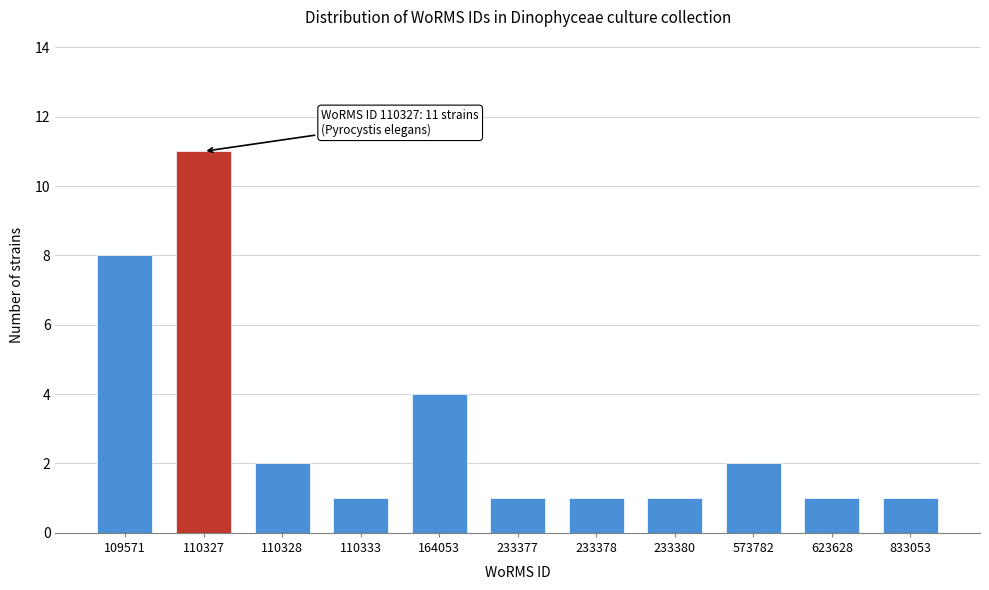

Reading right to left, list all the values displayed in this chart.

833053=1	623628=1	573782=2	233380=1	233378=1	233377=1	164053=4	110333=1	110328=2	110327=11	109571=8